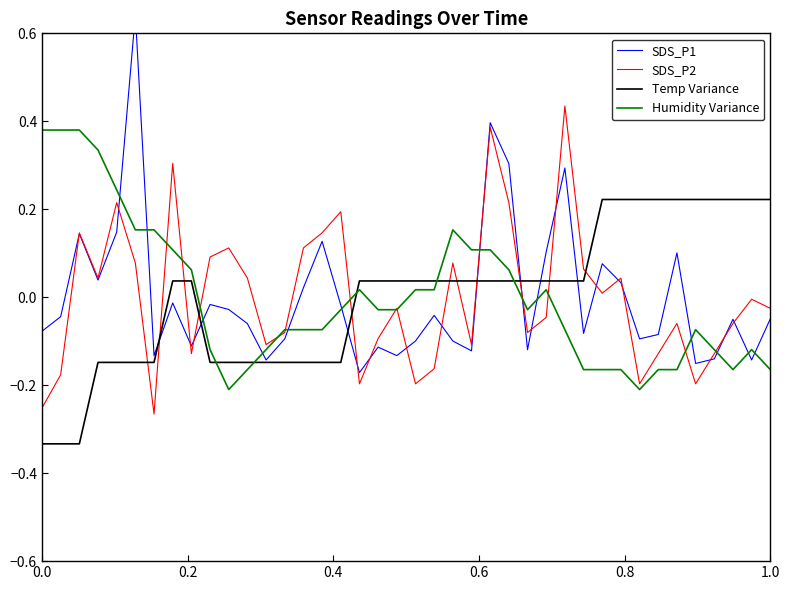

Which series has the largest range (max minus min)?

SDS_P1